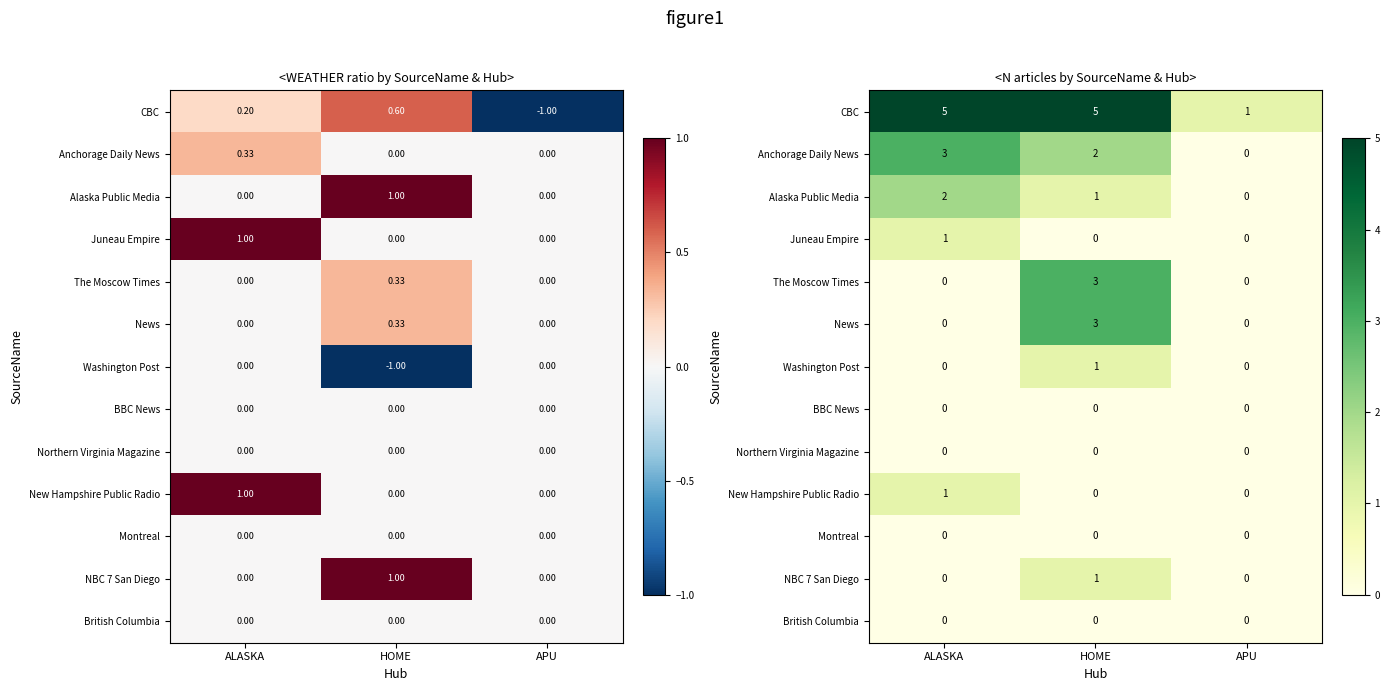

The Alaska Public Media series shows 2 at ALASKA. True or false?

True